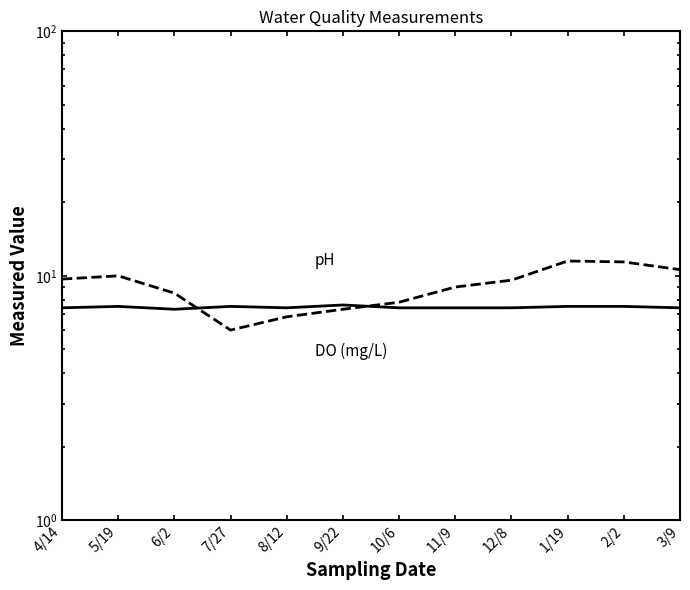

Is the value of DO (mg/L) at 3/9 greater than the value of pH at 3/9?

Yes